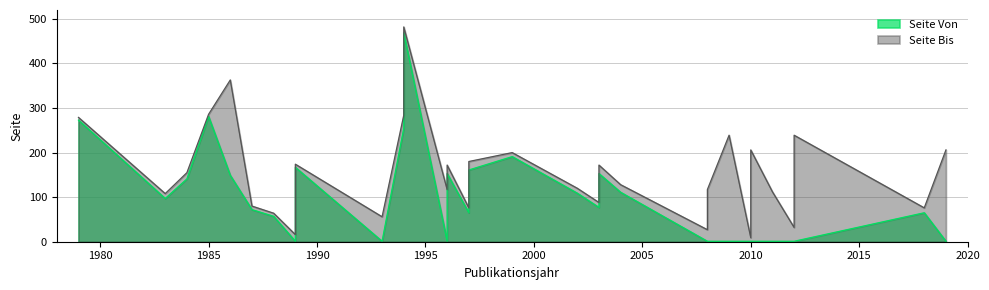

Where is the first local maximum for Seite Bis?

1986